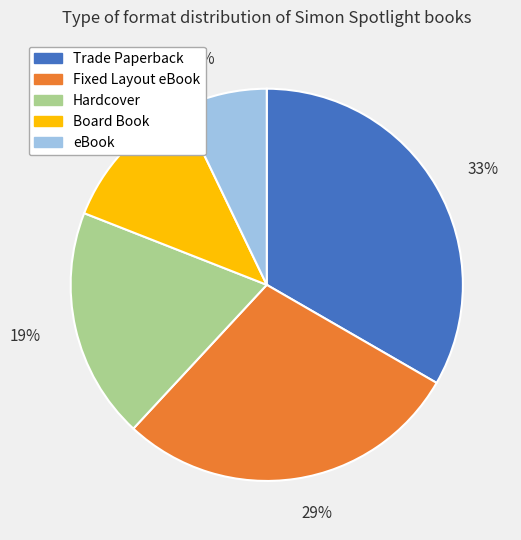

What percentage is the 19% slice, to the nearest percent?

19%